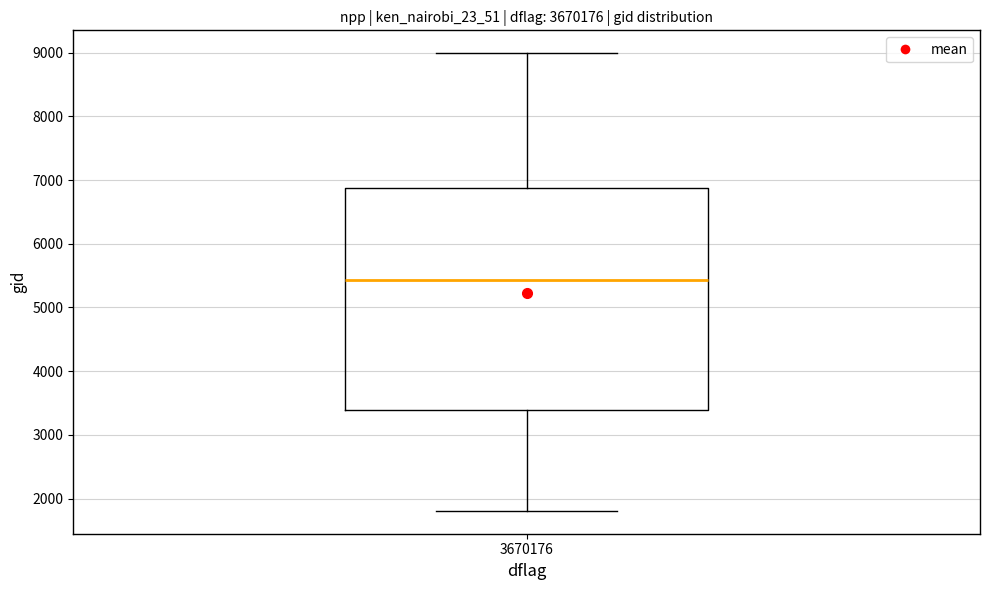

Read this box plot against the y-axis: the position of the median line, the range covered by the box, and the ends of both whiskers. The values are not printed on the chart, so give them approximately, as read against the axis.

median 5400, box 3400 to 6900, whiskers 1800 to 9000